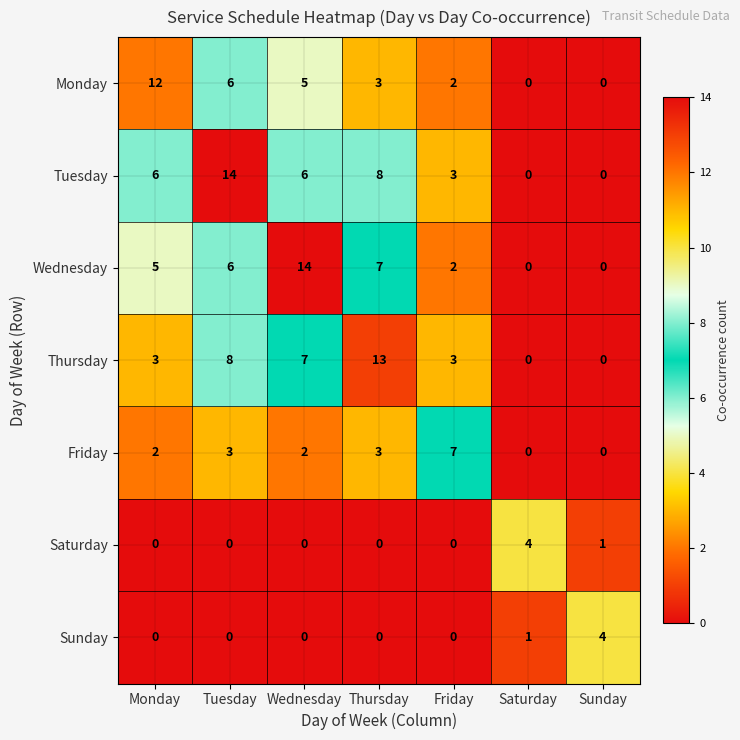

What is the total value across all series at Monday?

28